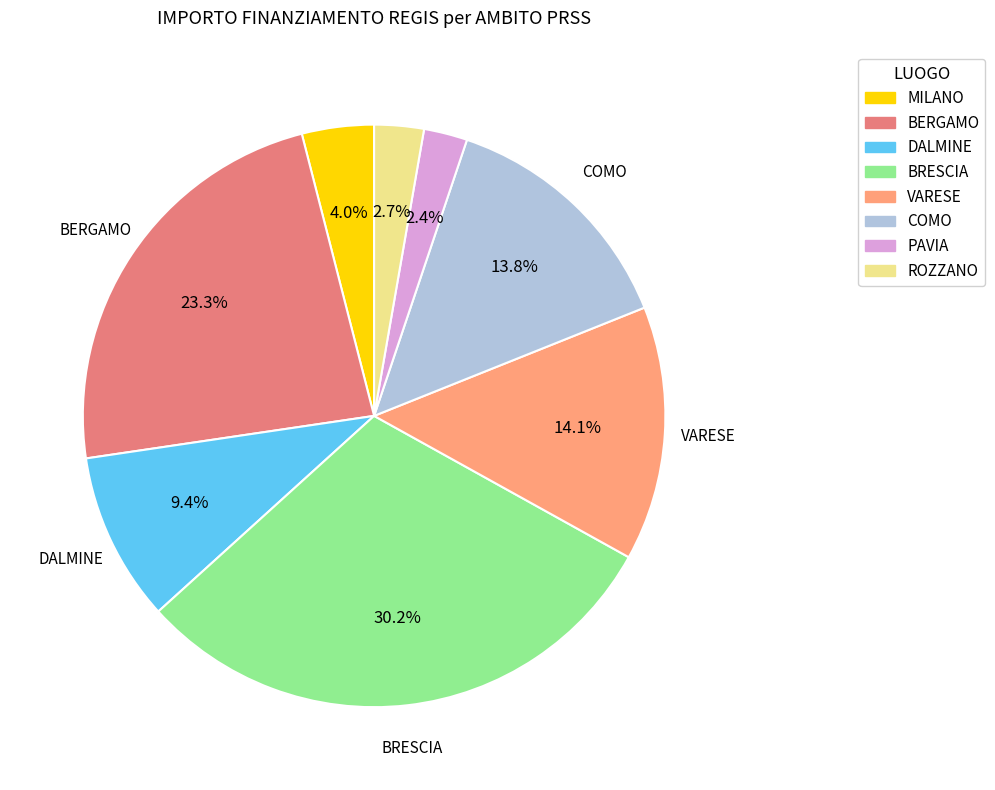

Is there any slice that represents more than half of the pie?

No